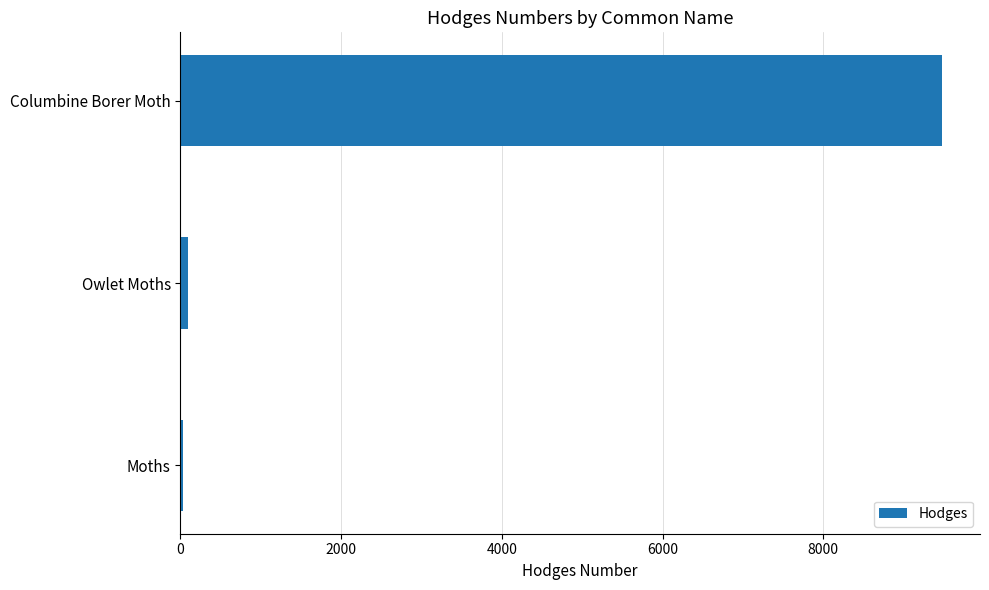

Which has a higher value, Columbine Borer Moth or Moths?

Columbine Borer Moth